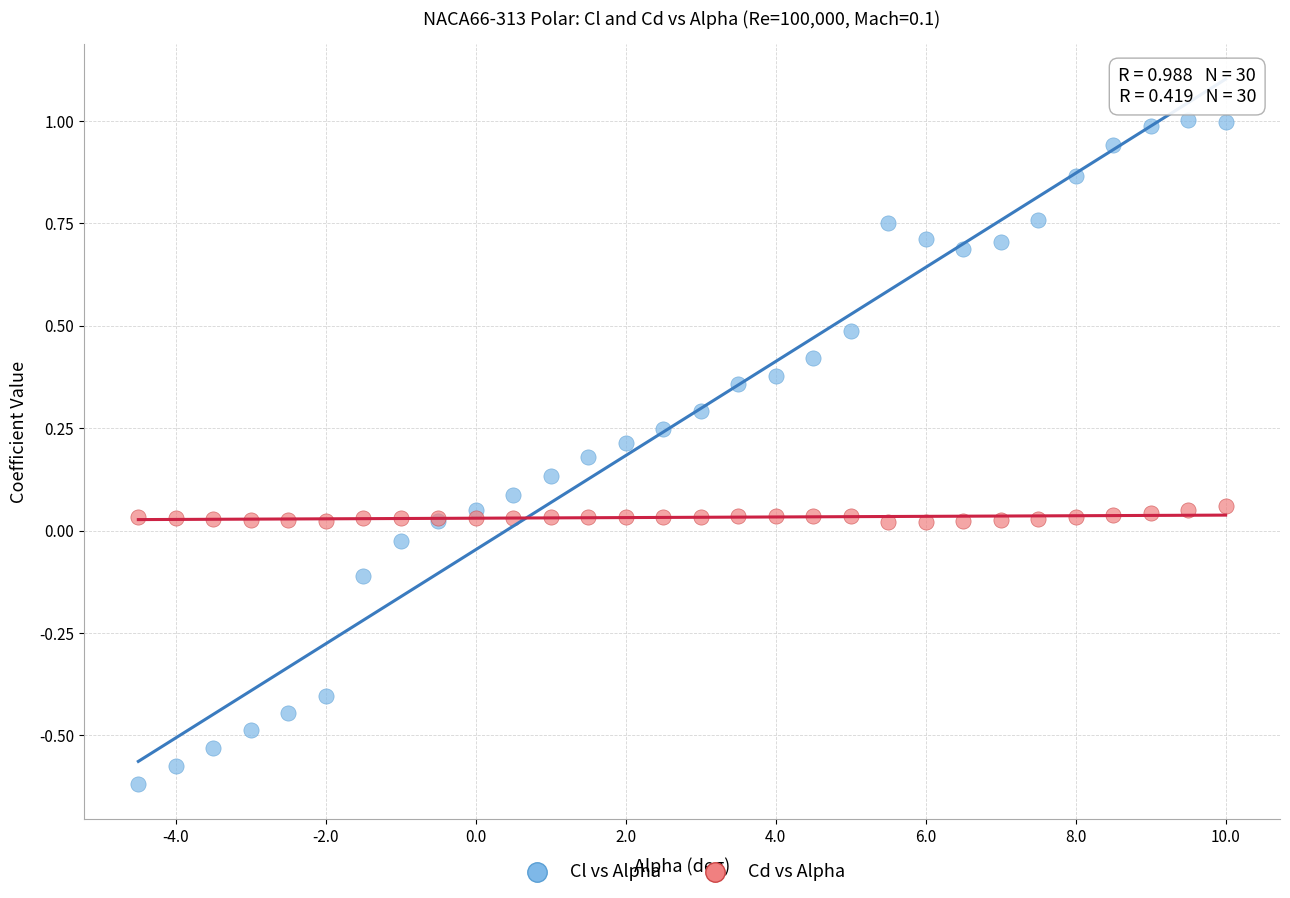

Which series reaches the maximum Y coordinate?

Cl vs Alpha